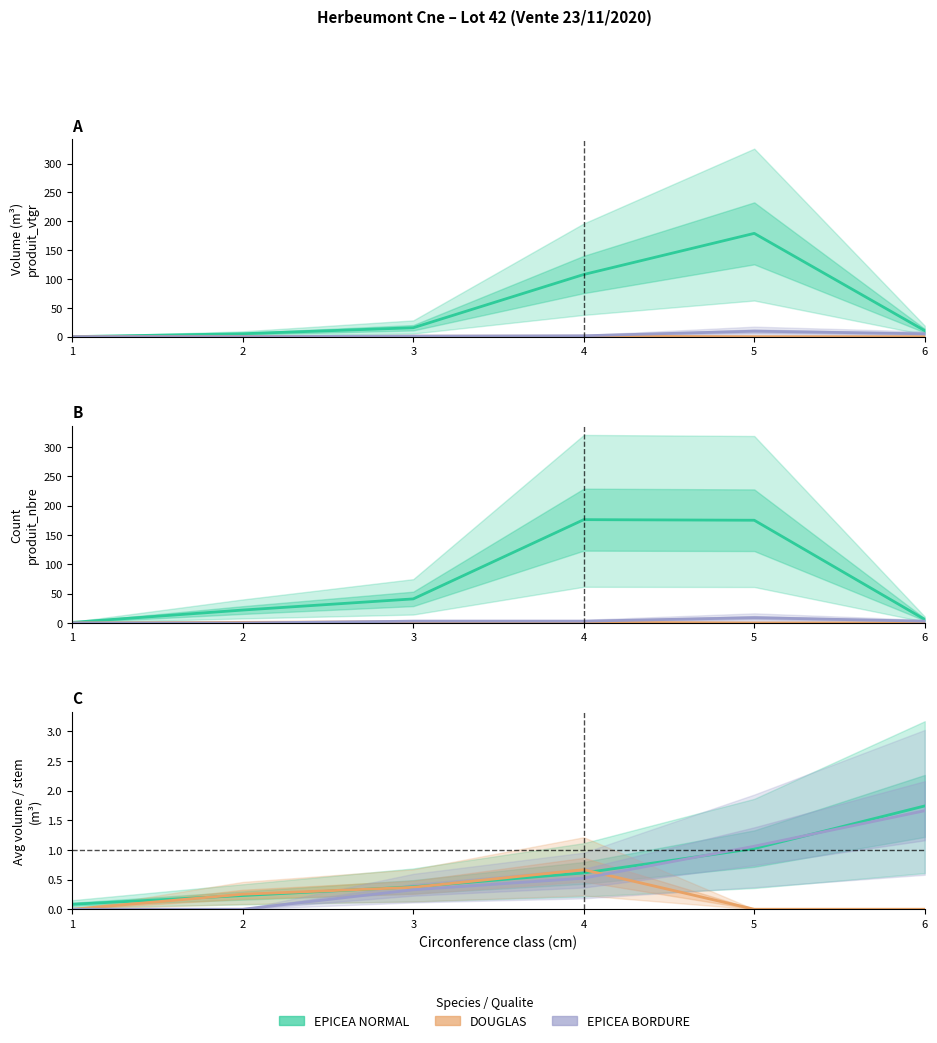

Reading right to left, what are all the values shown in this chart?

EPICEA NORMAL: 6=1.7	5=1.0	4=0.6	3=0.4	2=0.2	1=0.1
DOUGLAS: 6=0.0	5=0.0	4=0.7	3=0.4	2=0.3	1=0.0
EPICEA BORDURE: 6=1.7	5=1.1	4=0.5	3=0.3	2=0.0	1=0.0